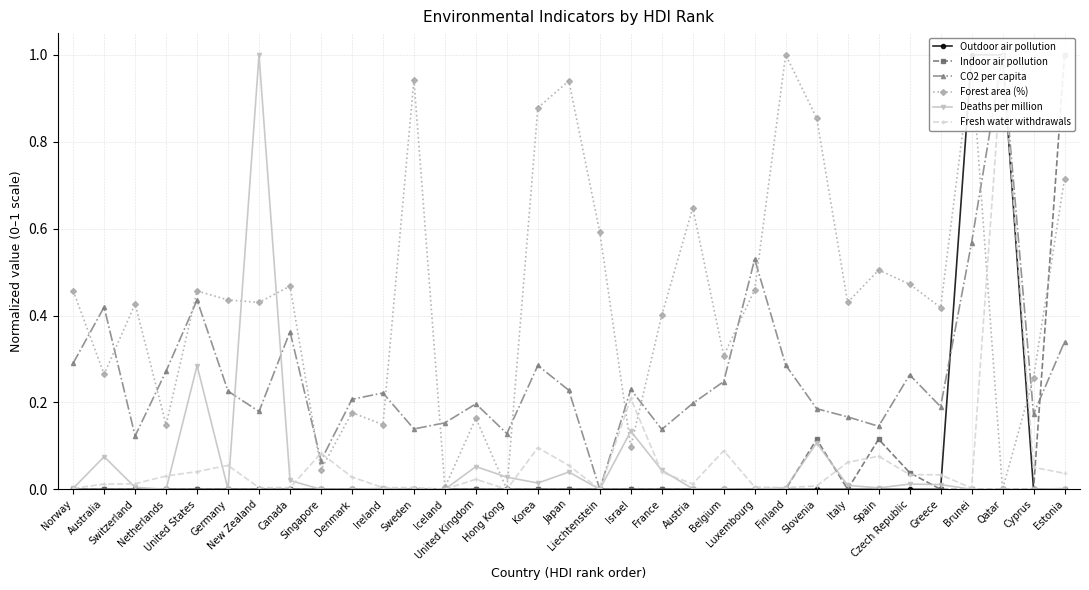

What is the value of the Forest area (%) point at the 1st from the left?

0.5